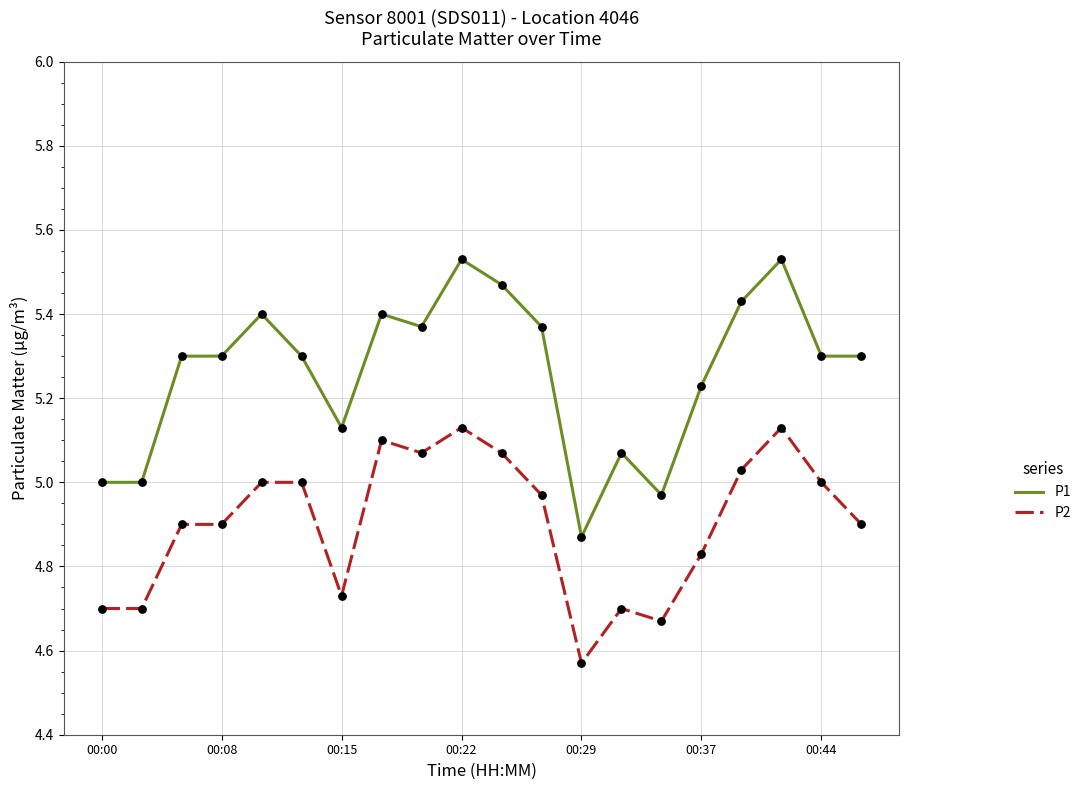

What are all the series names shown in the legend?

P1, P2